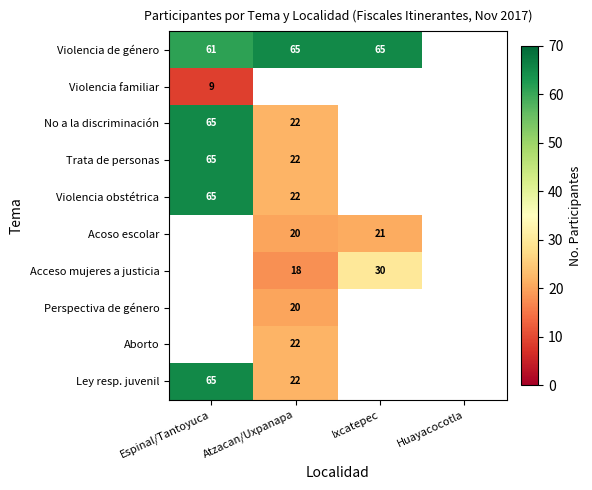

What is the sum of the Acoso escolar values at Ixcatepec and Atzacan/Uxpanapa?

41